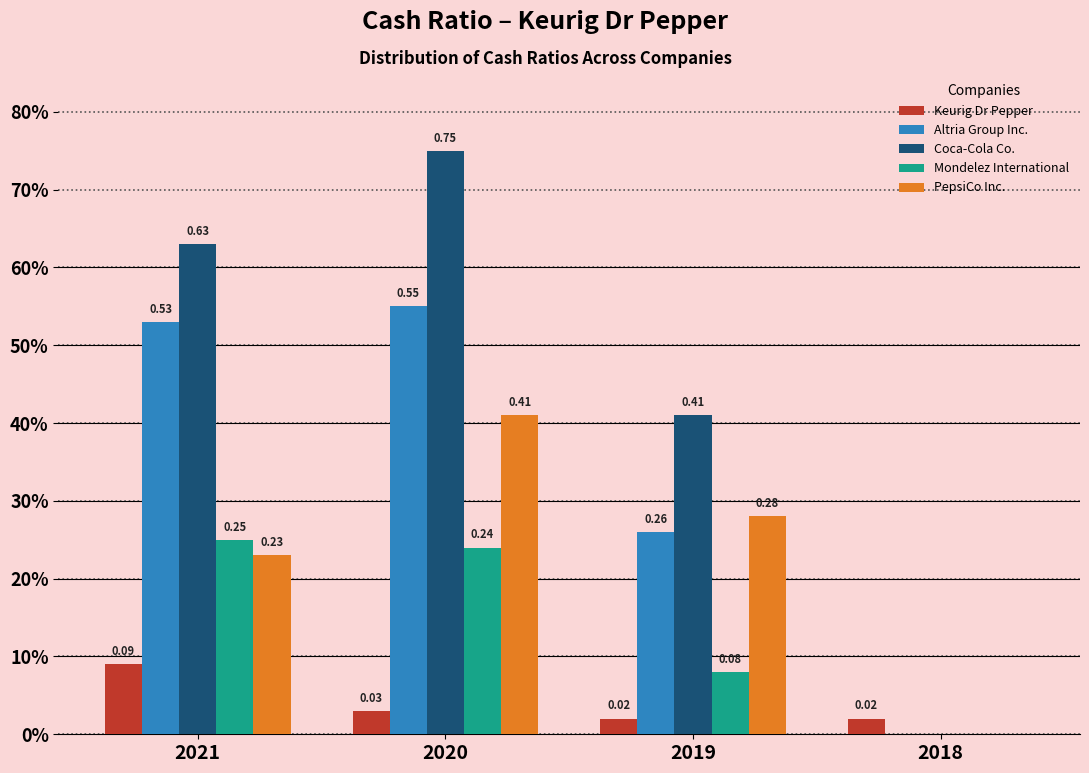

Are the bars grouped side by side (vs. stacked)?

Yes